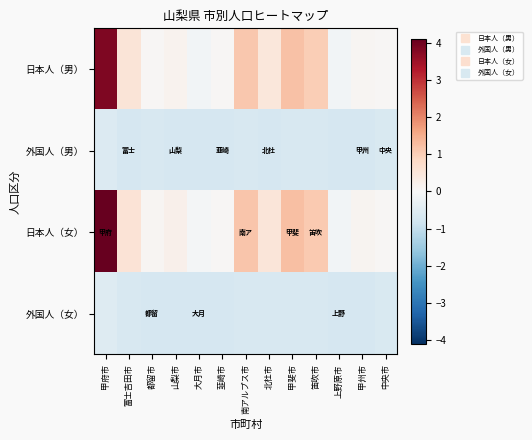

Rank the series by their maximum value, from lowest to highest.

外国人（男）, 外国人（女）, 日本人（男）, 日本人（女）